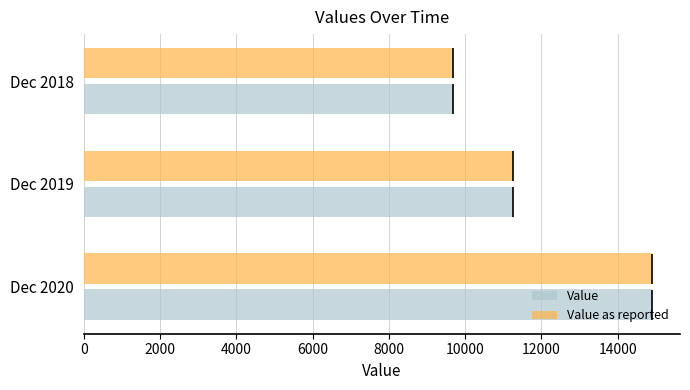

What is the sum of all Value values?

35840